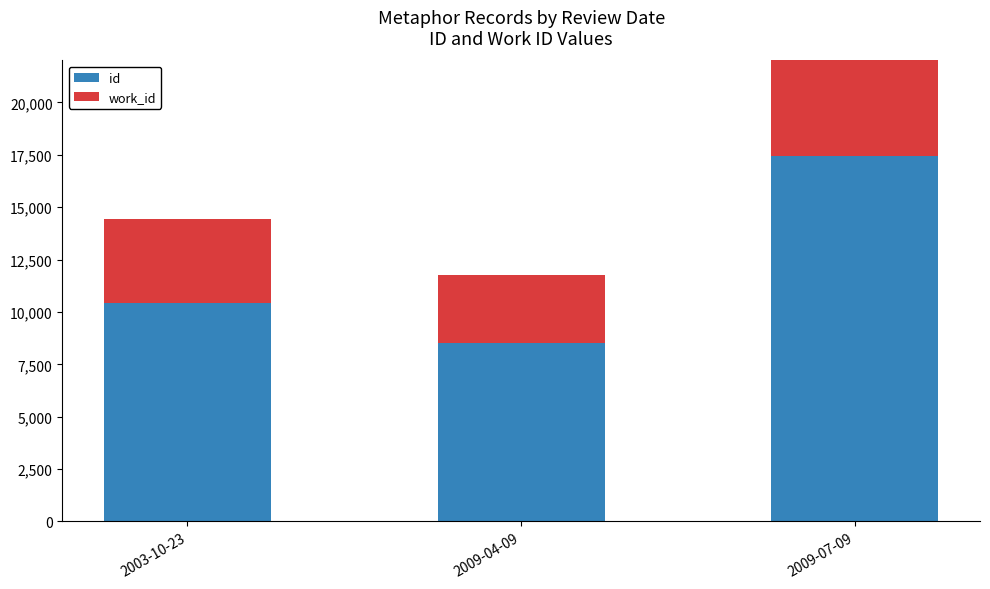

At which category does the chart reach its minimum across all series?

2009-04-09